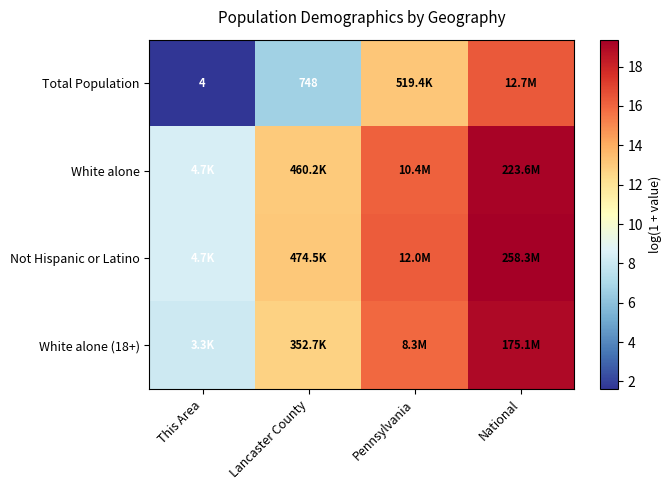

Where is White alone (18+) nearest to the value 13?

Lancaster County